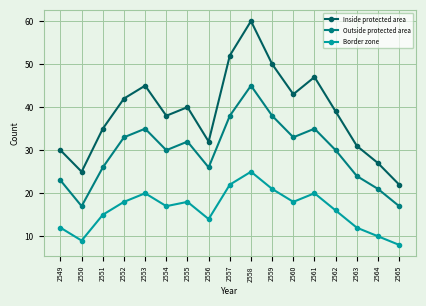

Which series changed the most between 2550 and 2565?

Inside protected area